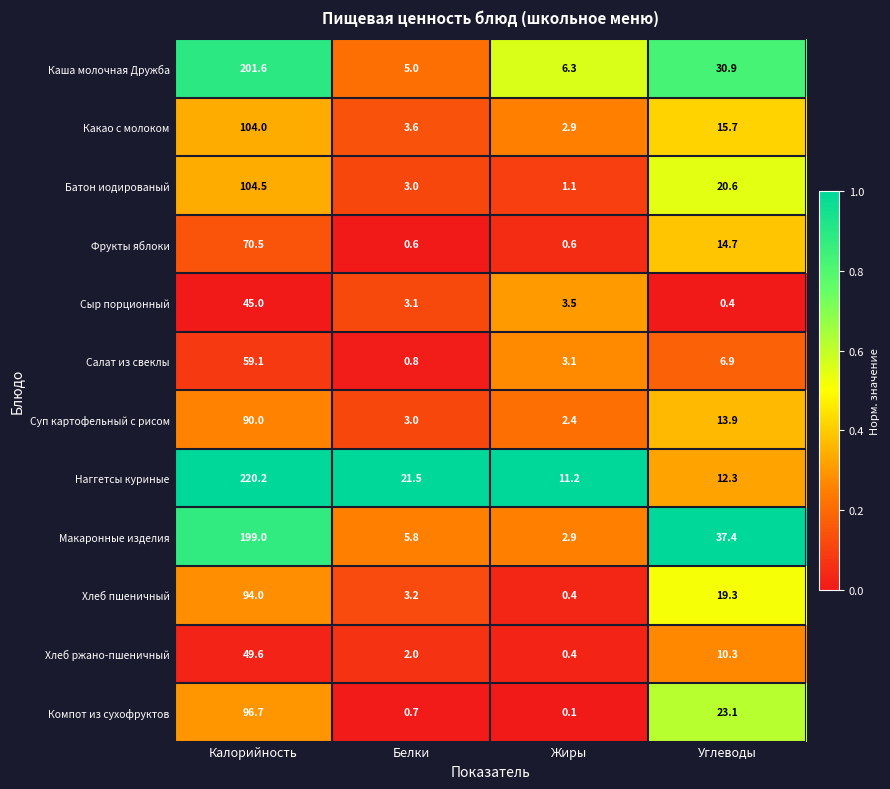

Which series changed the most between Белки and Углеводы?

Макаронные изделия